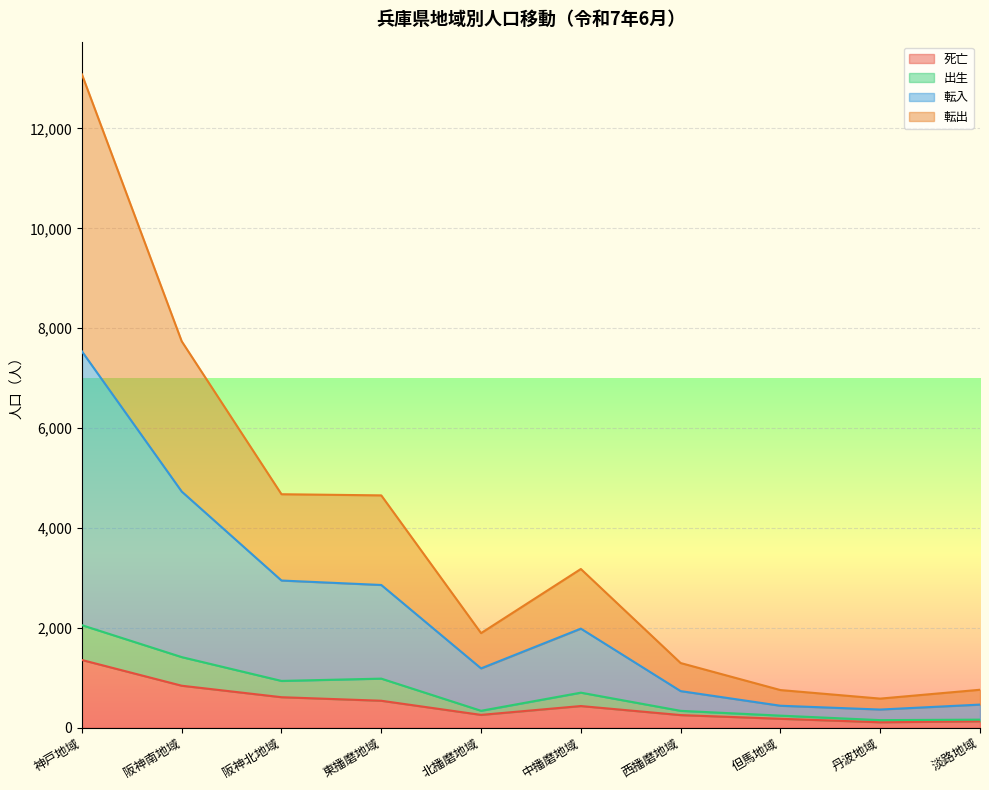

How many data points in 出生 are above 703?

4